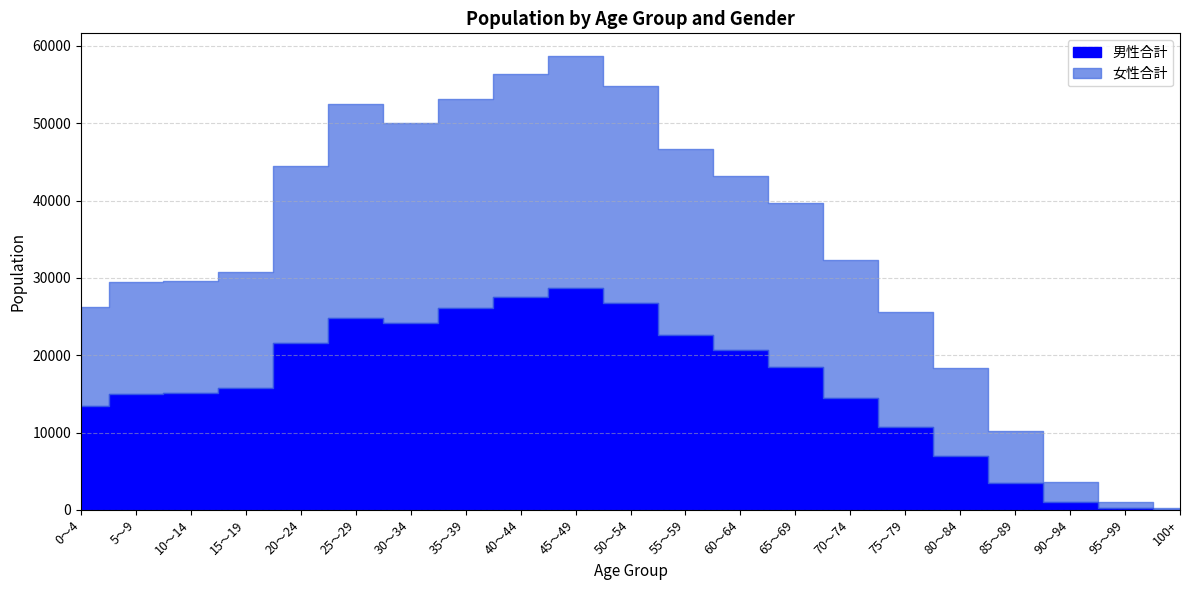

At which label does 女性合計 reach its peak?

45～49